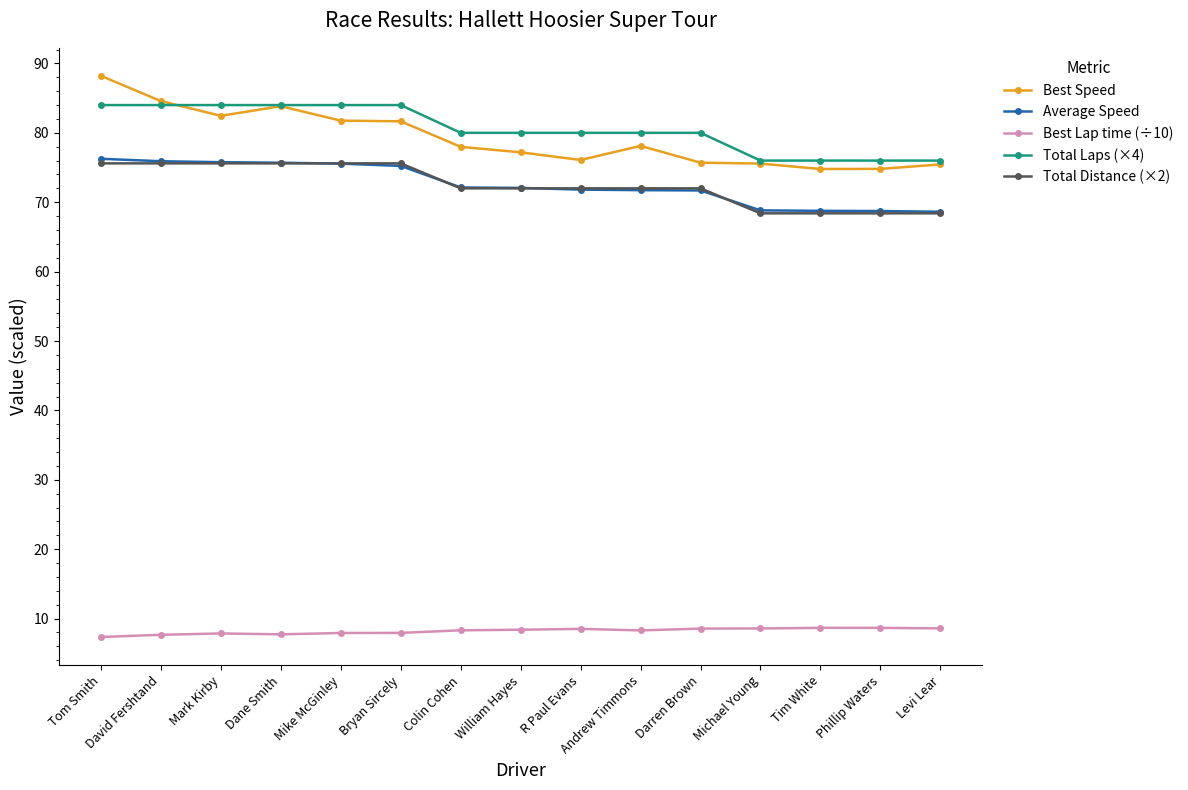

What is the difference between the second highest and minimum values in the Total Distance (×2) series?

7.2